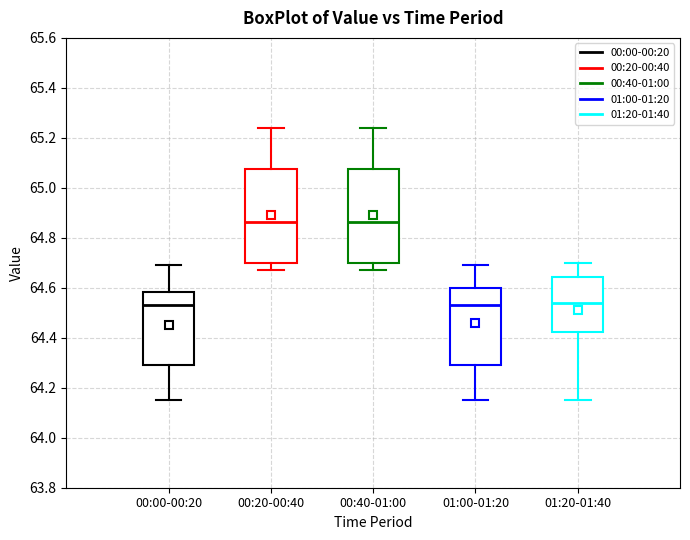

Where is the lower edge of the box for 01:20-01:40 on the y-axis? The values are not printed on the chart, so give them approximately, as read against the axis.

64.42